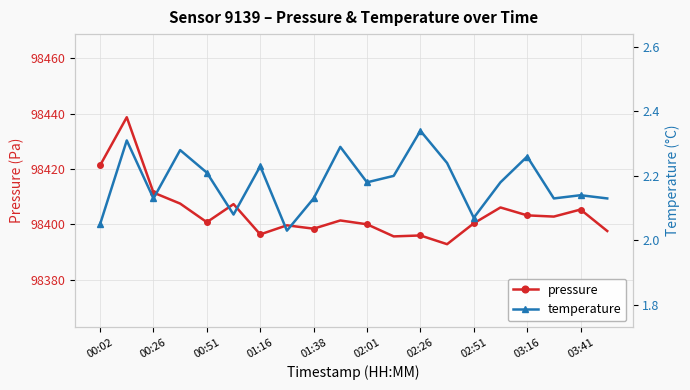

At which label is pressure closest to 98415?

00:26